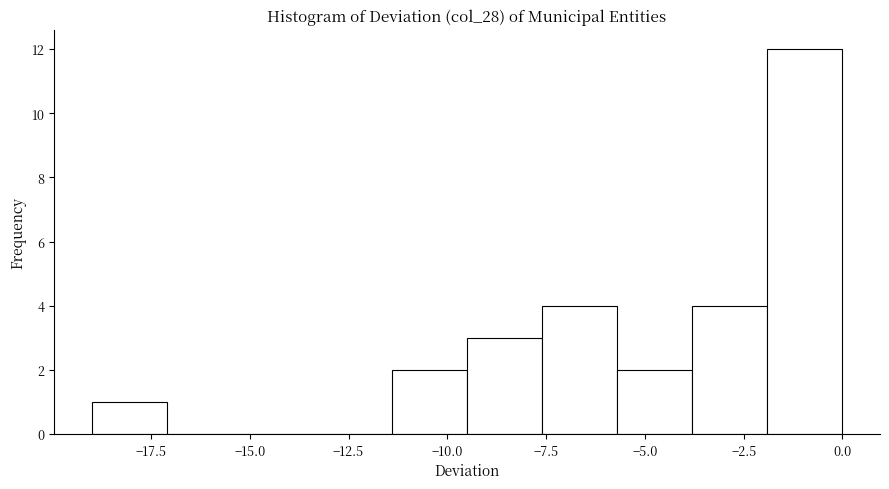

Around what value on the x-axis is the tallest bar? Give the approximate position of its centre, as read against the axis.

-1.0